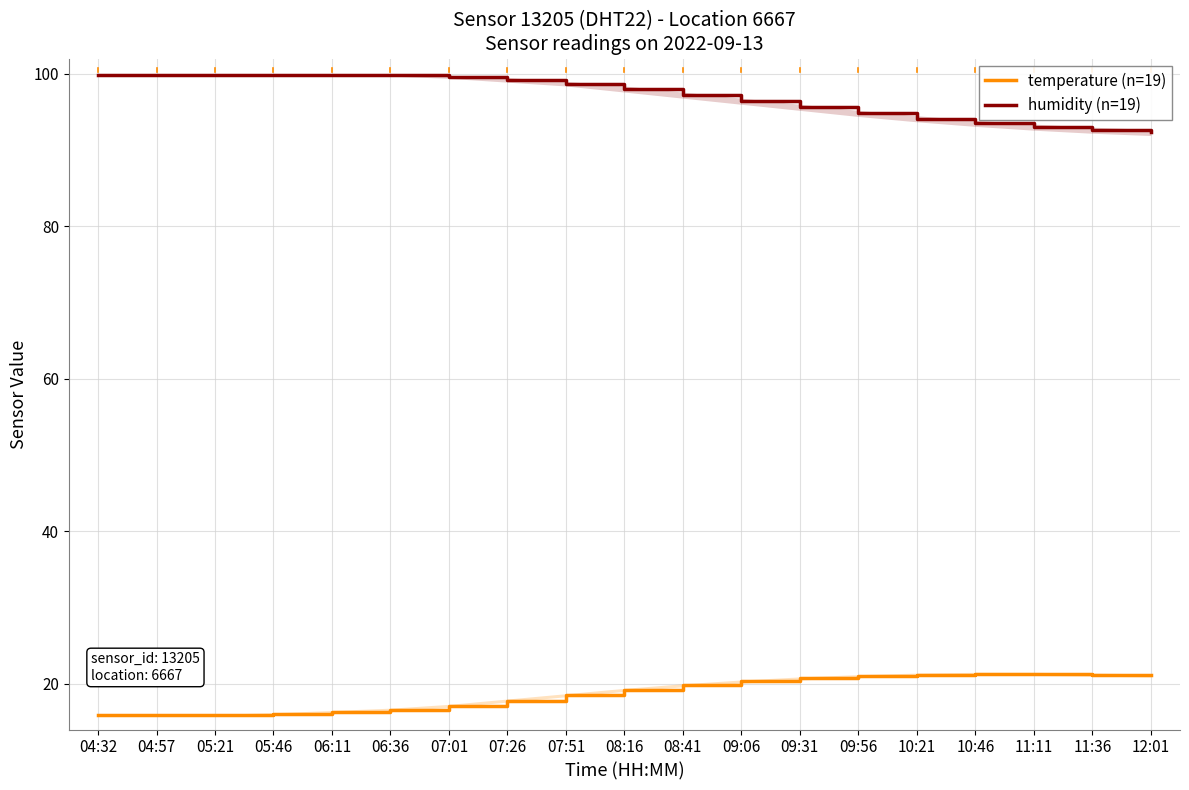

How many values in the humidity (n=19) series exceed 98?

9